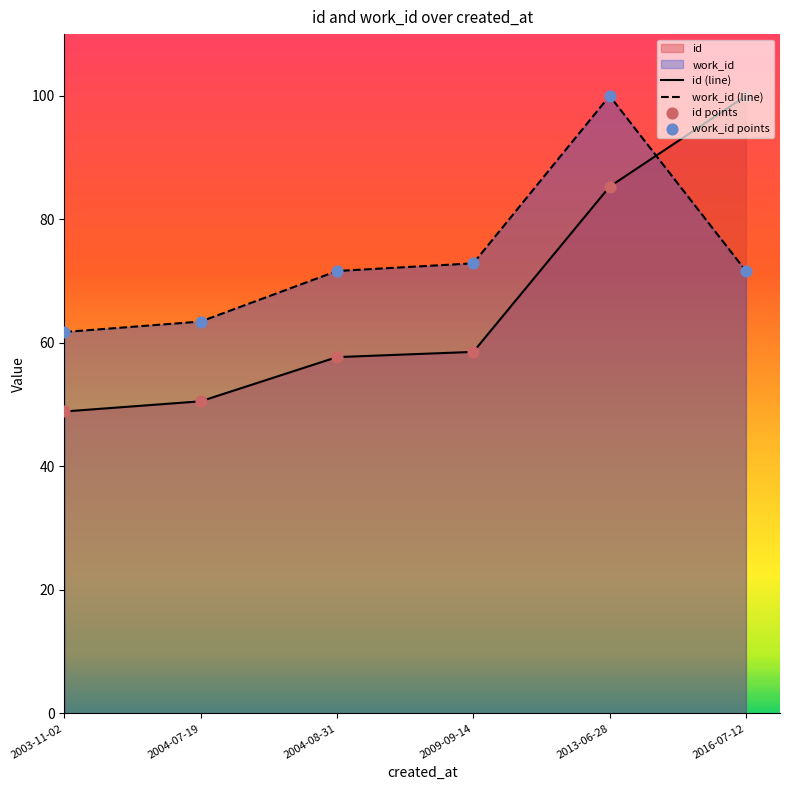

Is the value of work_id (line) at 2013-06-28 greater than the value of work_id points at 2003-11-02?

Yes